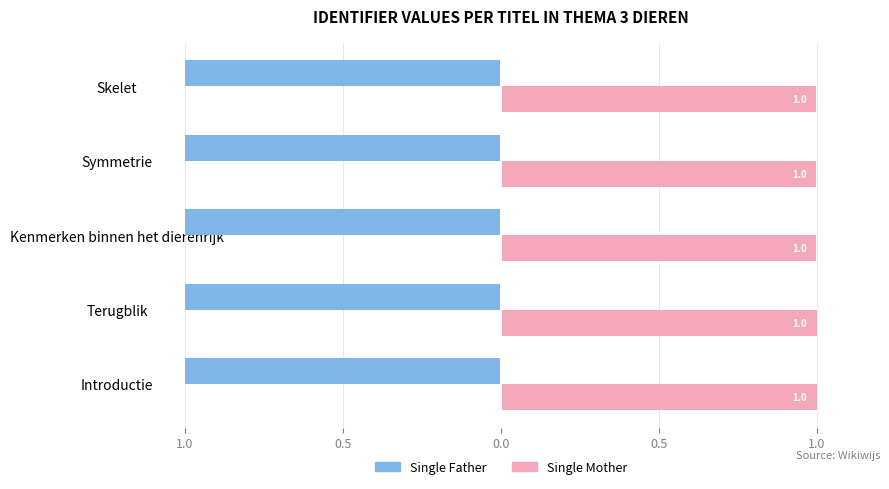

What are all the series names shown in the legend?

Single Father, Single Mother